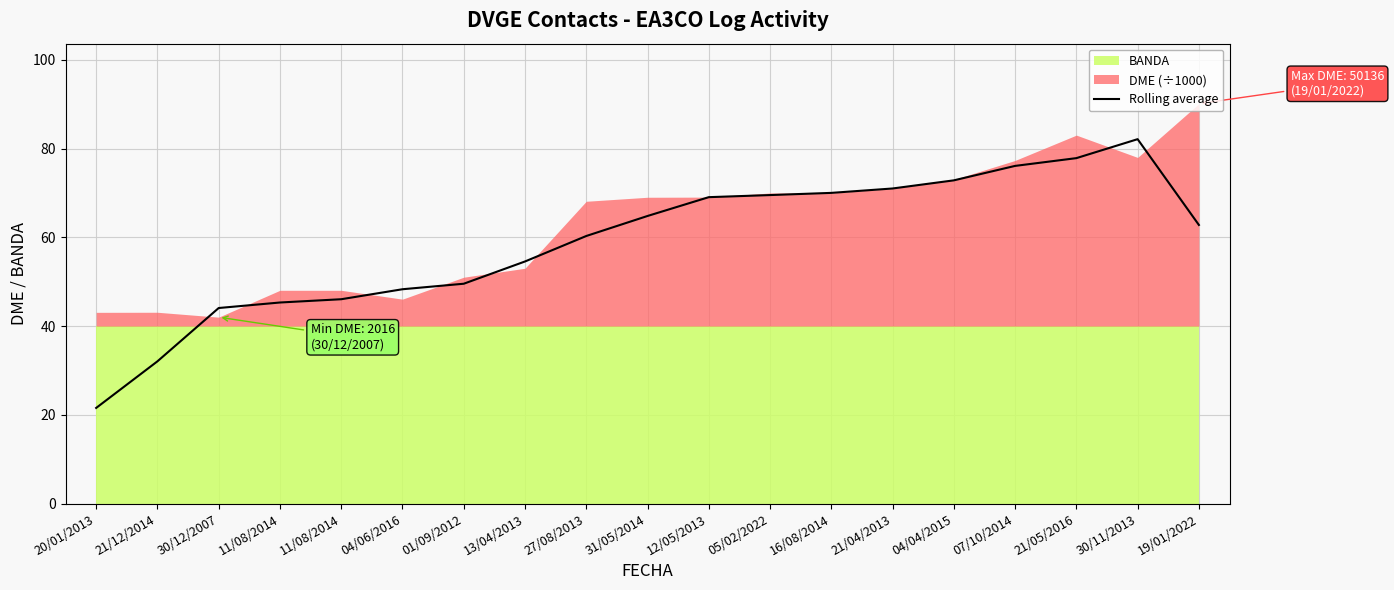

The value at 04/04/2015 is 36.4. True or false?

False